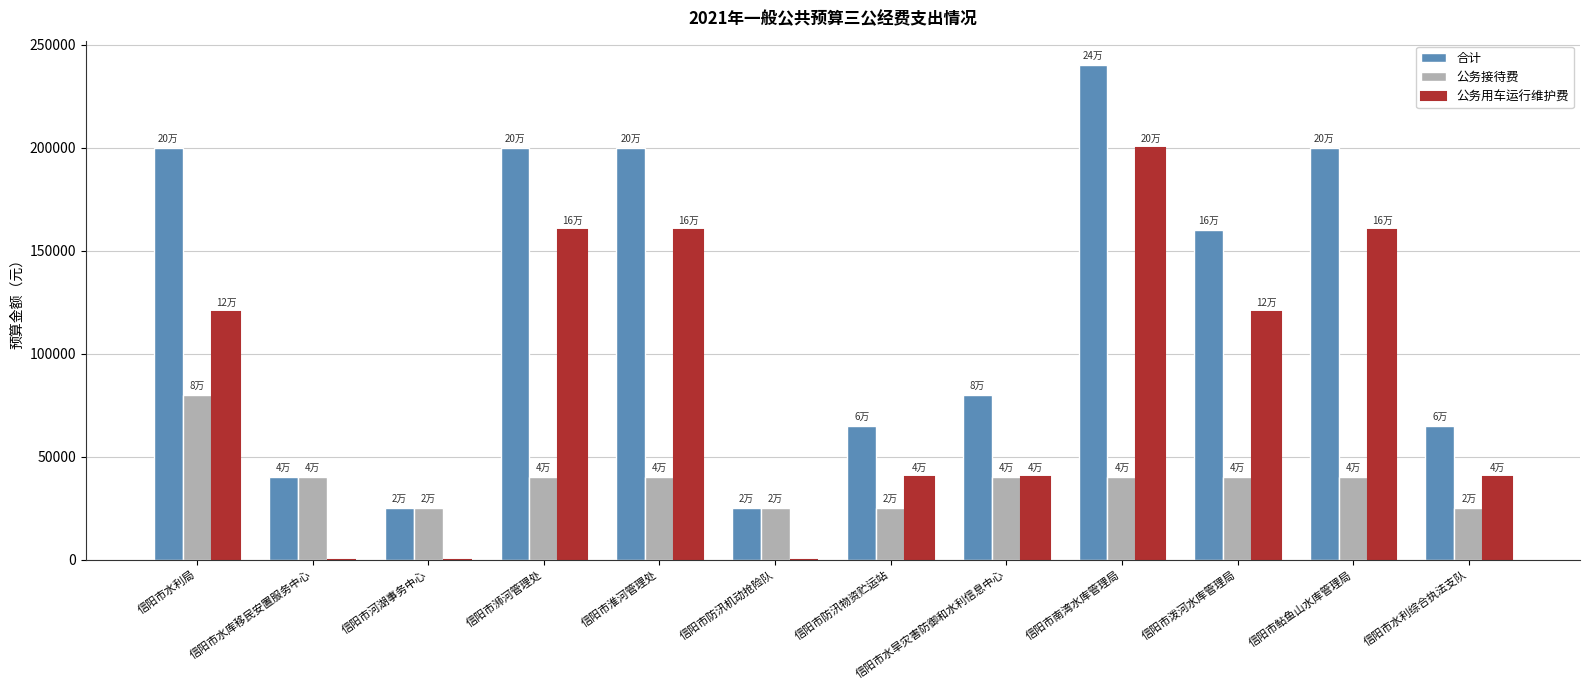

How many series are shown in this chart?

3